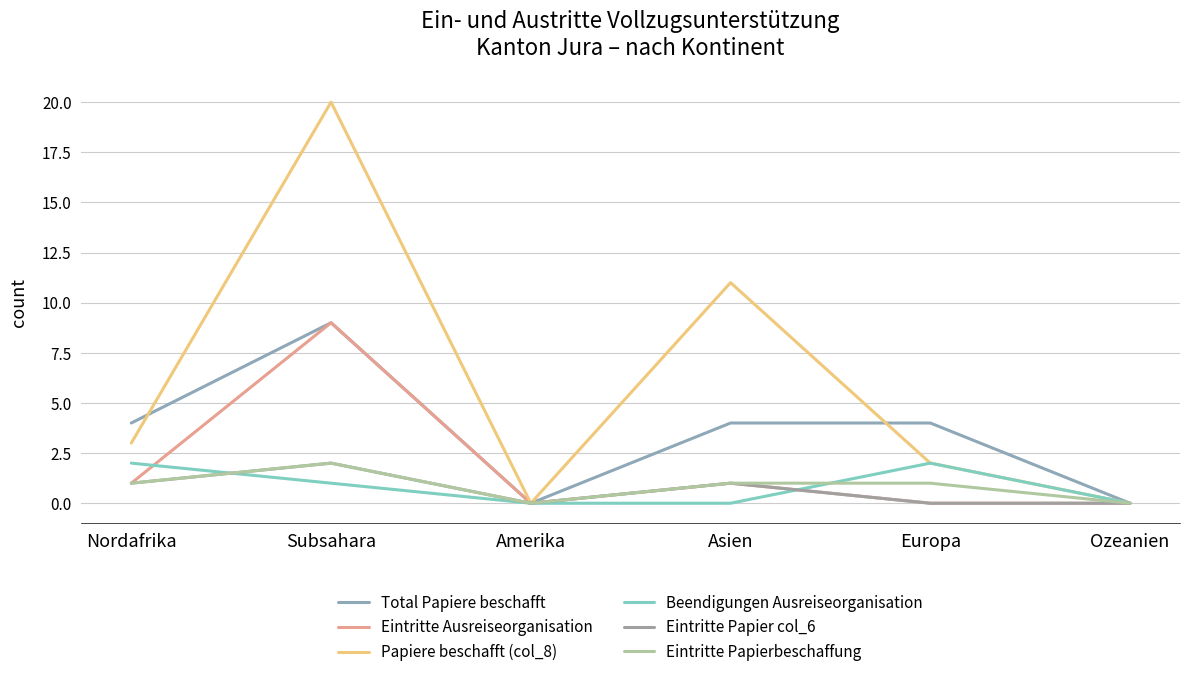

True or false: Beendigungen Ausreiseorganisation and Total Papiere beschafft cross at least once.

False